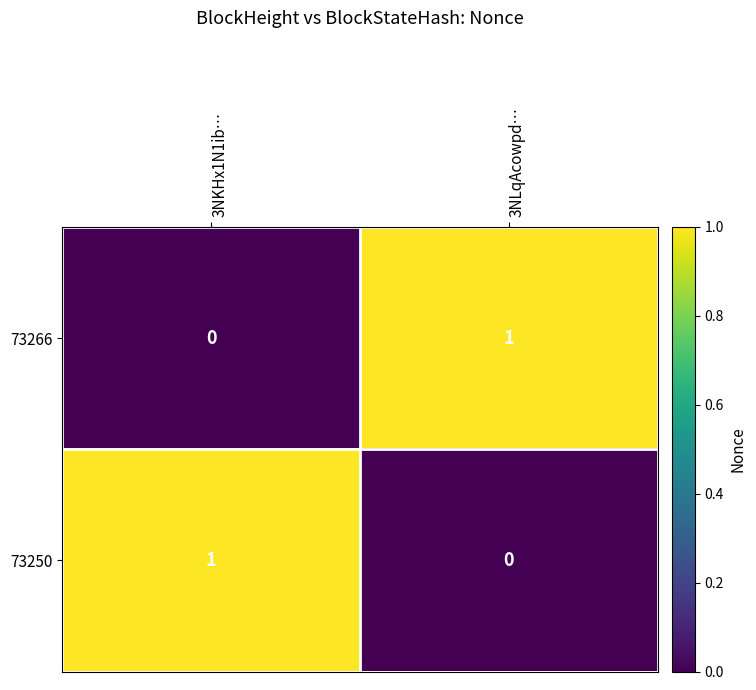

Reading left to right, list all the values displayed in this chart.

73266: 0	1
73250: 1	0